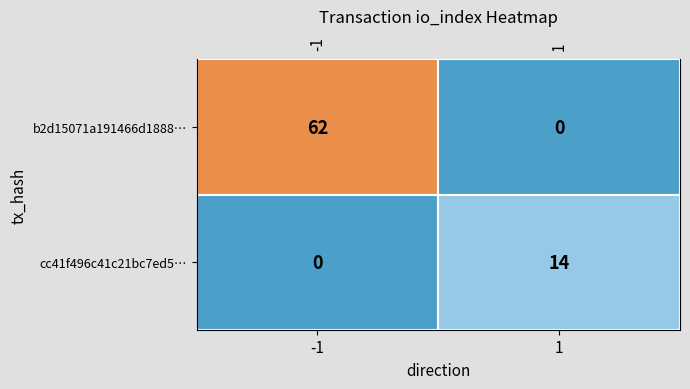

What is the spread (max minus min) of values at 1?

14